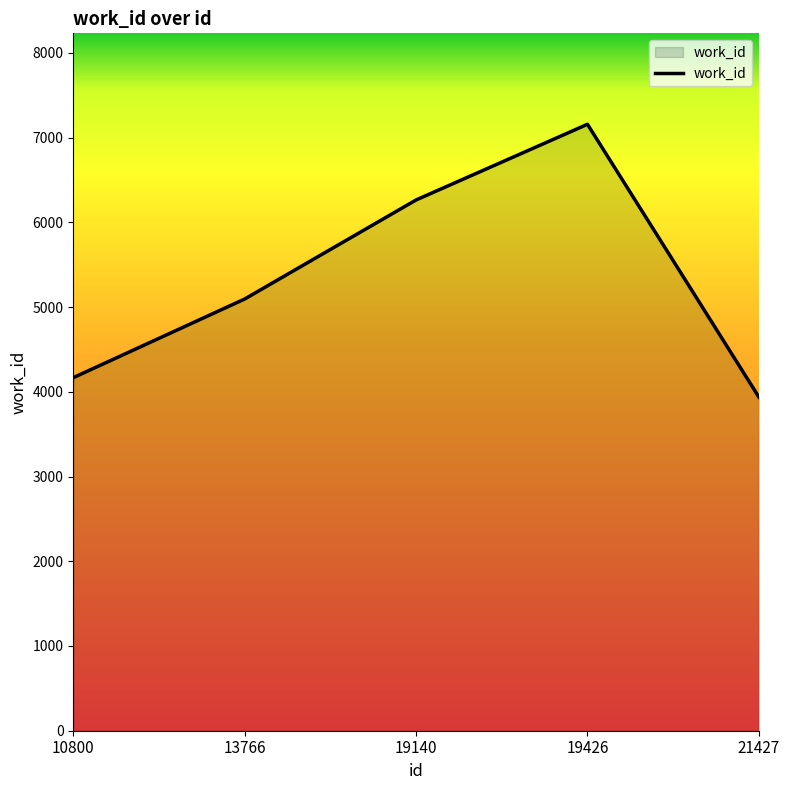

How many lines are shown in the chart?

1